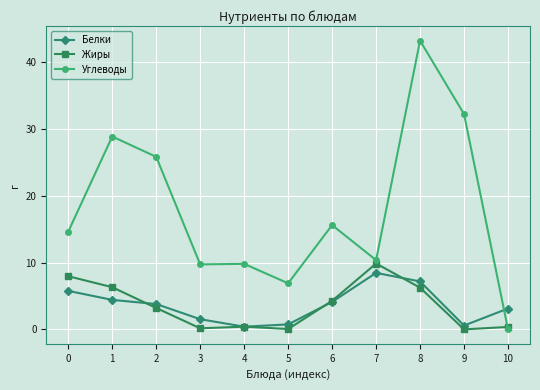

What value does the Белки series have at 4?

0.4